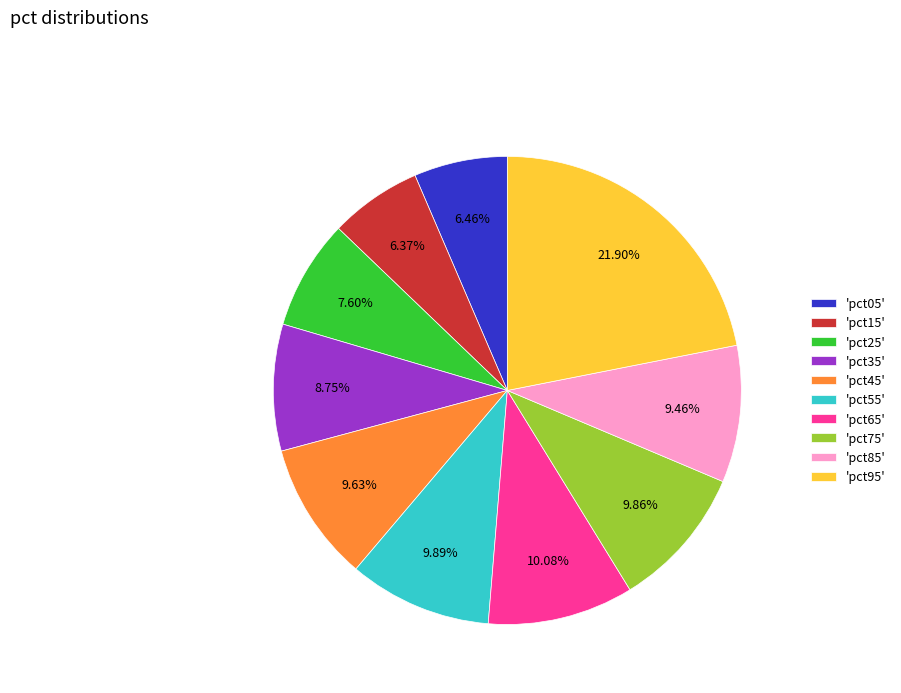

Does 'pct75' represent more than half of the total?

No